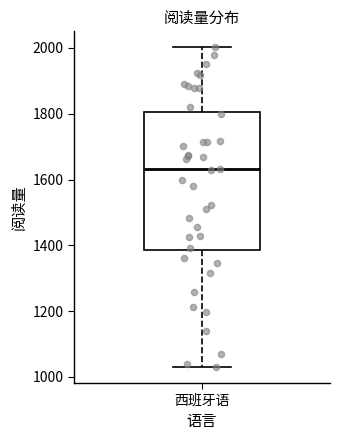

Where does the upper whisker of the box for 西班牙语 end on the y-axis? The values are not printed on the chart, so give them approximately, as read against the axis.

2000